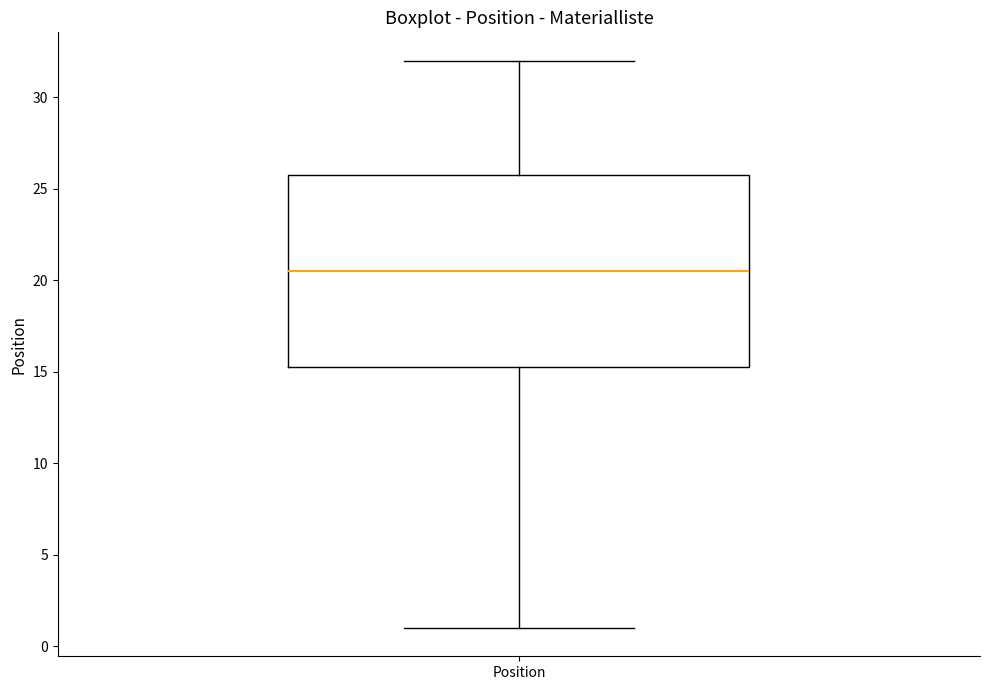

Where is the upper edge of the box for Position on the y-axis? The values are not printed on the chart, so give them approximately, as read against the axis.

26.0